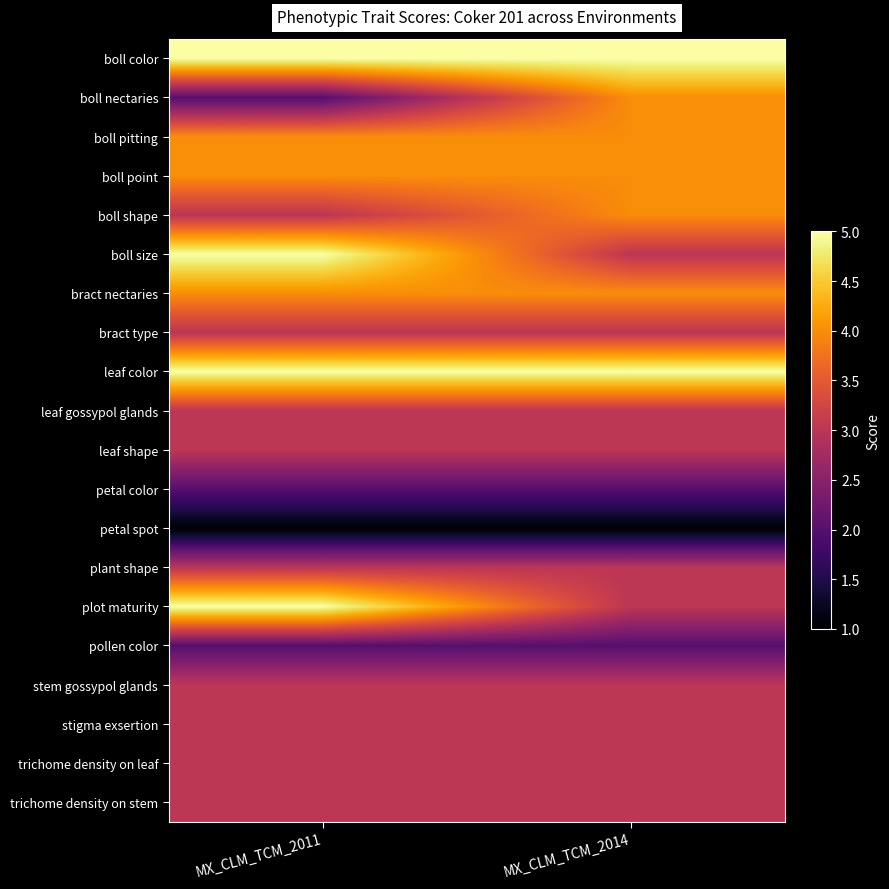

At how many categories does at least one series exceed 2?

2